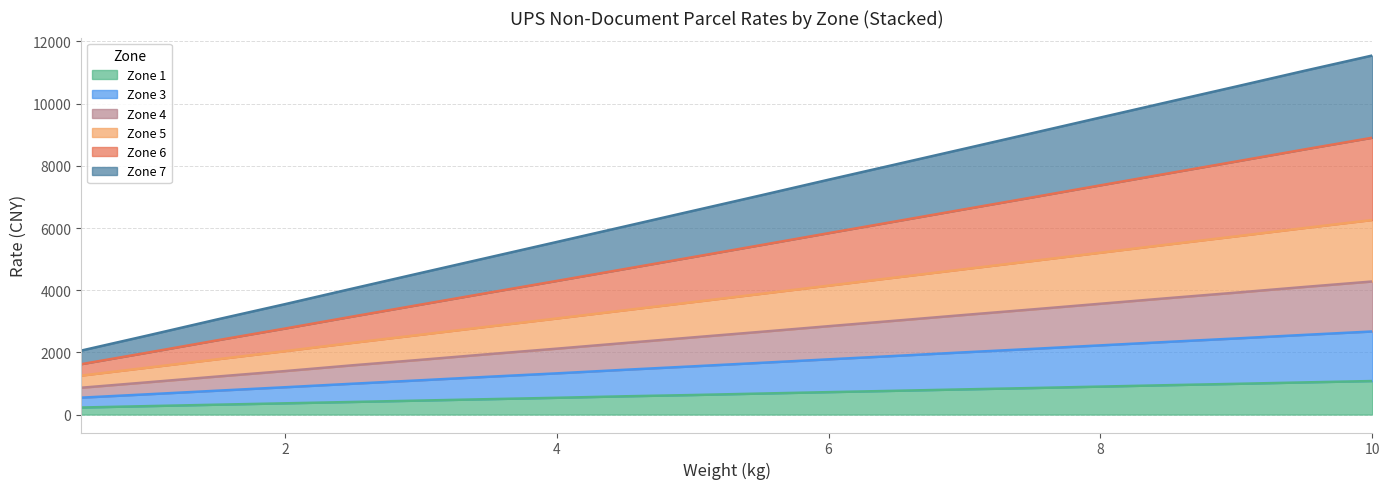

At which category does the chart reach its minimum across all series?

0.5